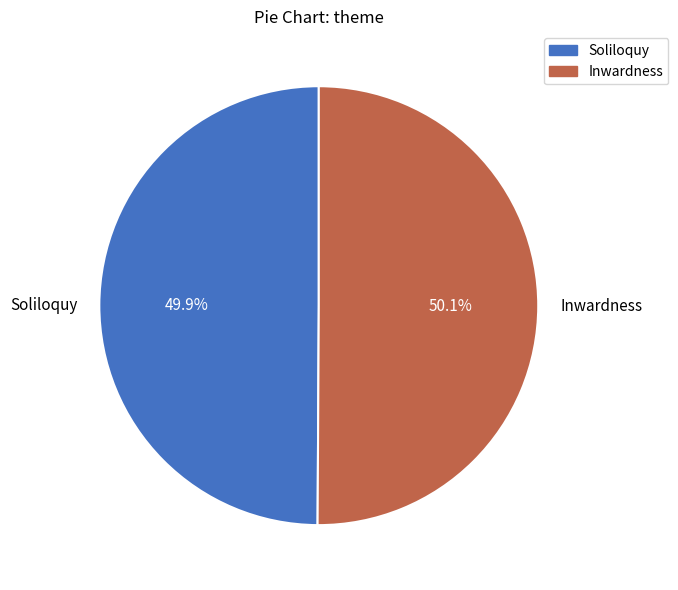

To the nearest percent, what is the average slice percentage?

50%